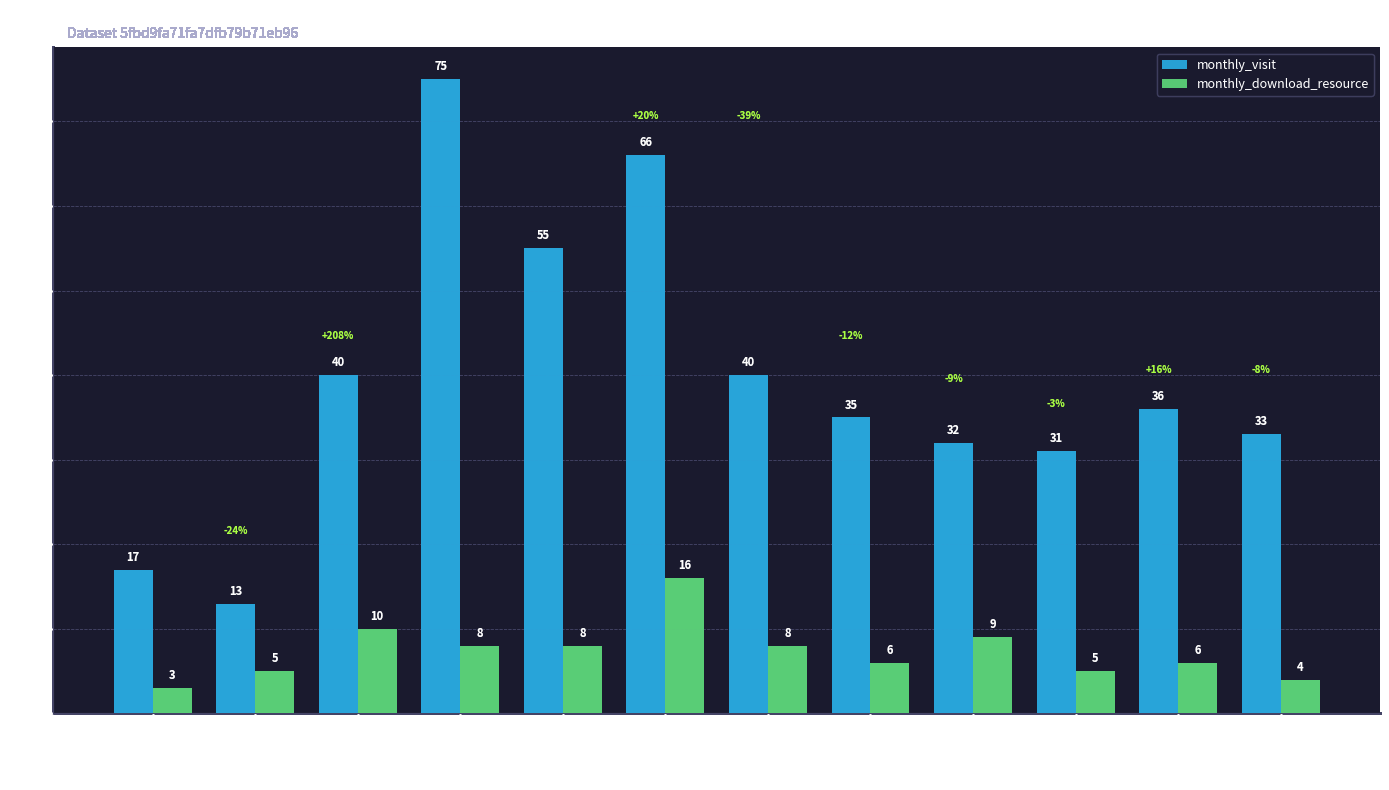

True or false: monthly_visit has a value of 5 at 2022-08.

False